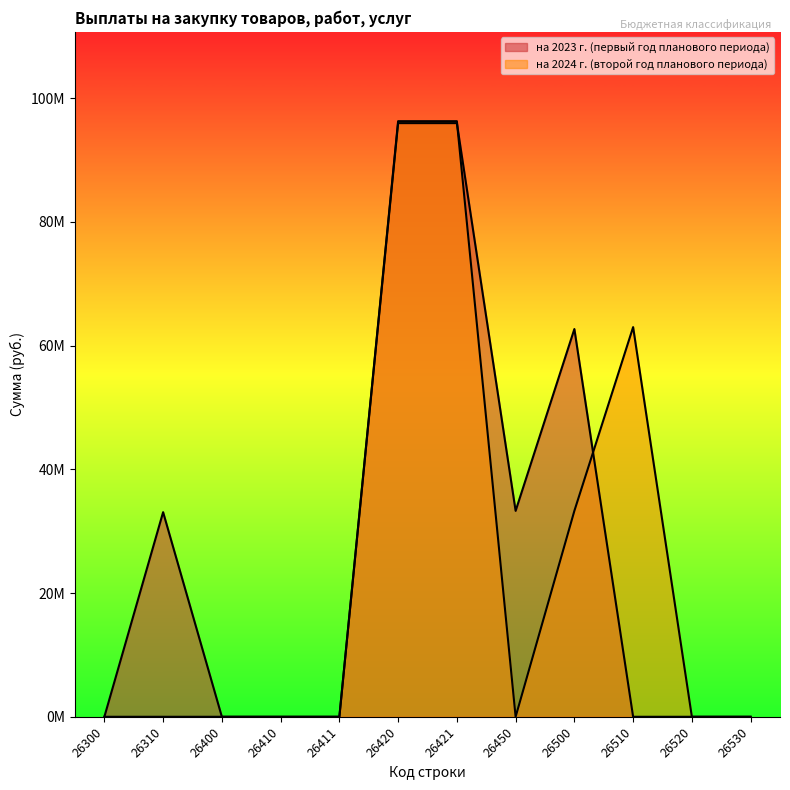

Does the chart display data point markers on the line(s)?

No